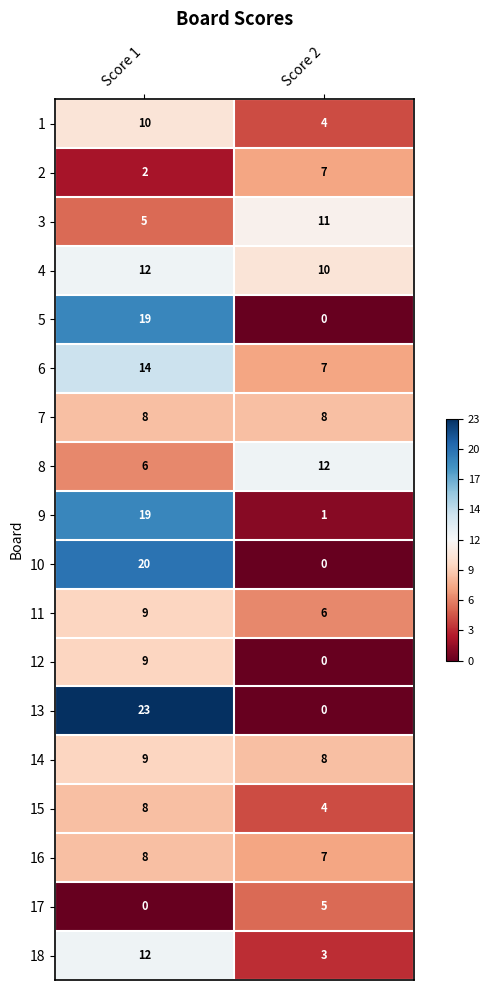

What is the greatest value displayed?

23